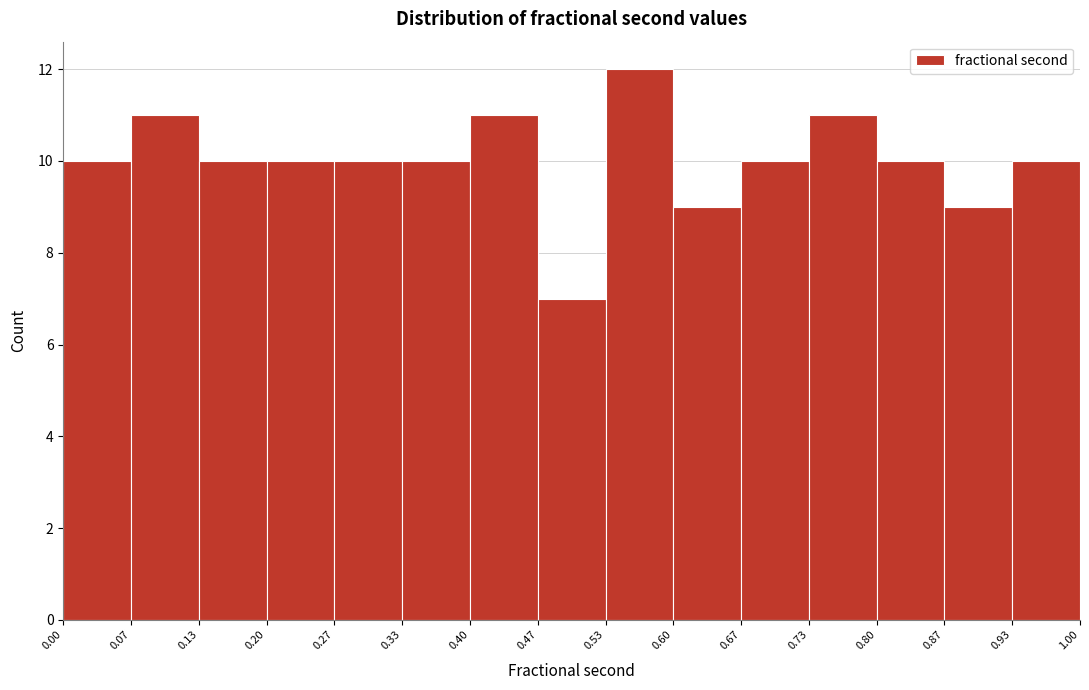

Which range on the x-axis has the tallest bar?

0.53 to 0.60